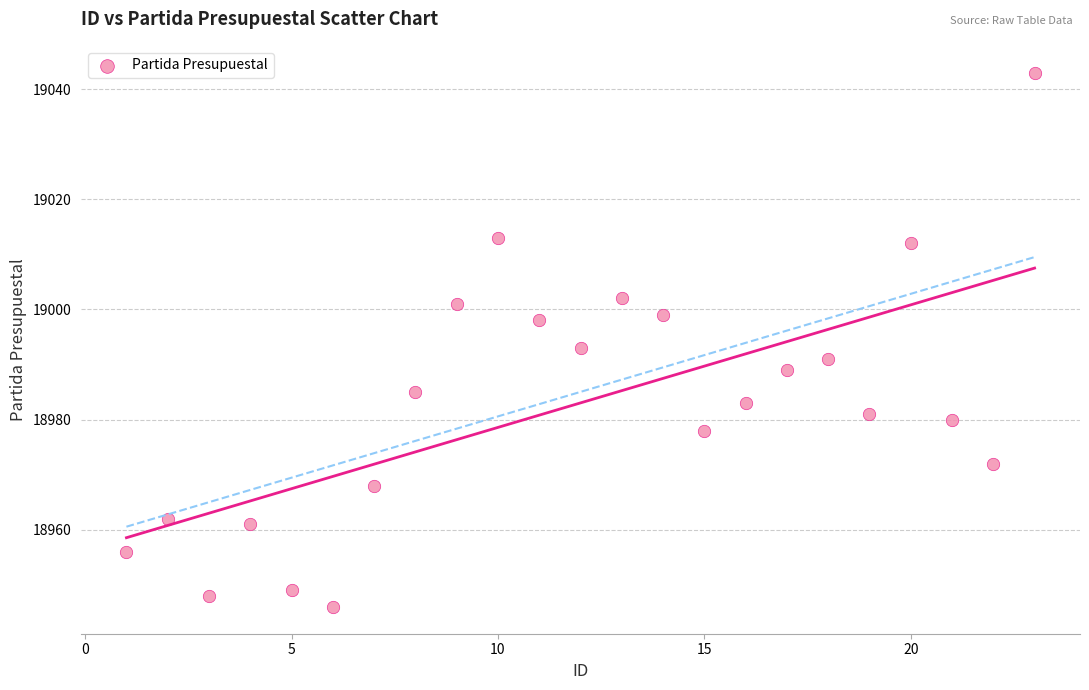

What is the range of Y values (max minus min)?

97